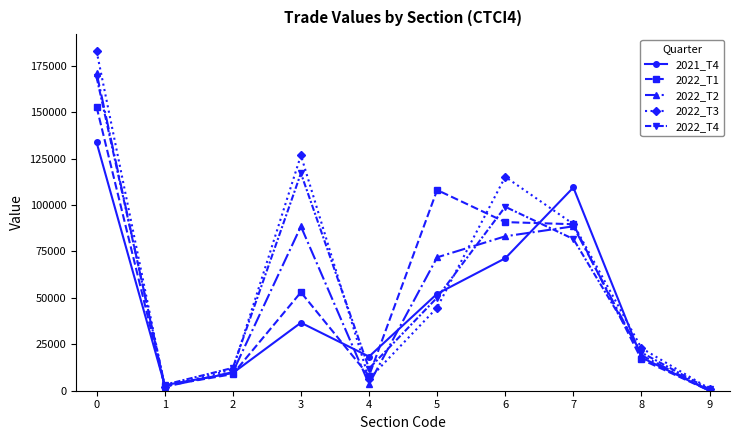

Read the 2022_T2 value at 3.

88488.8